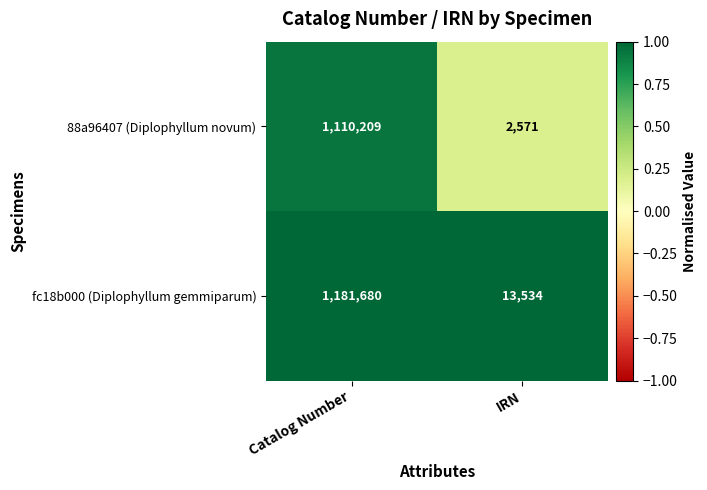

Count the number of categories in the chart.

2